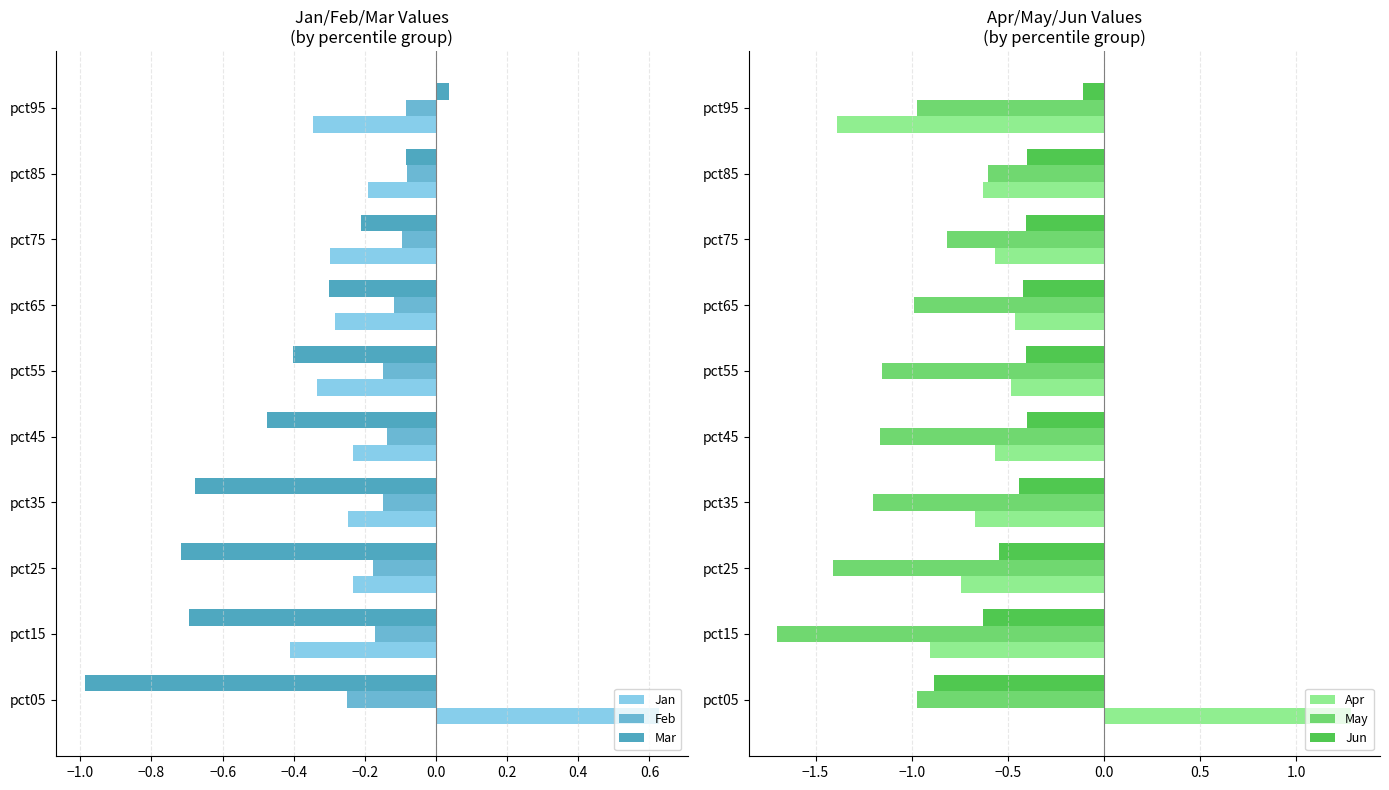

What are all the series names shown in the legend?

Jan, Feb, Mar, Apr, May, Jun